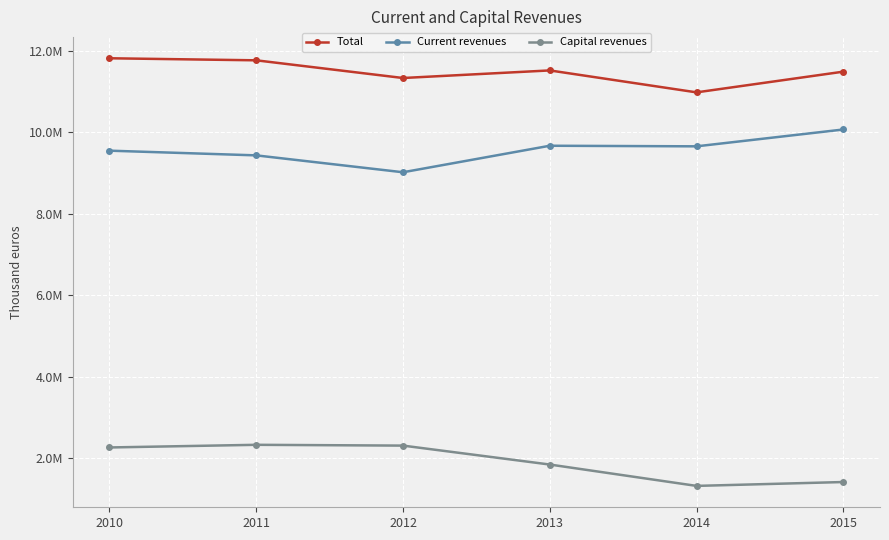

Does the chart have visible grid lines?

Yes